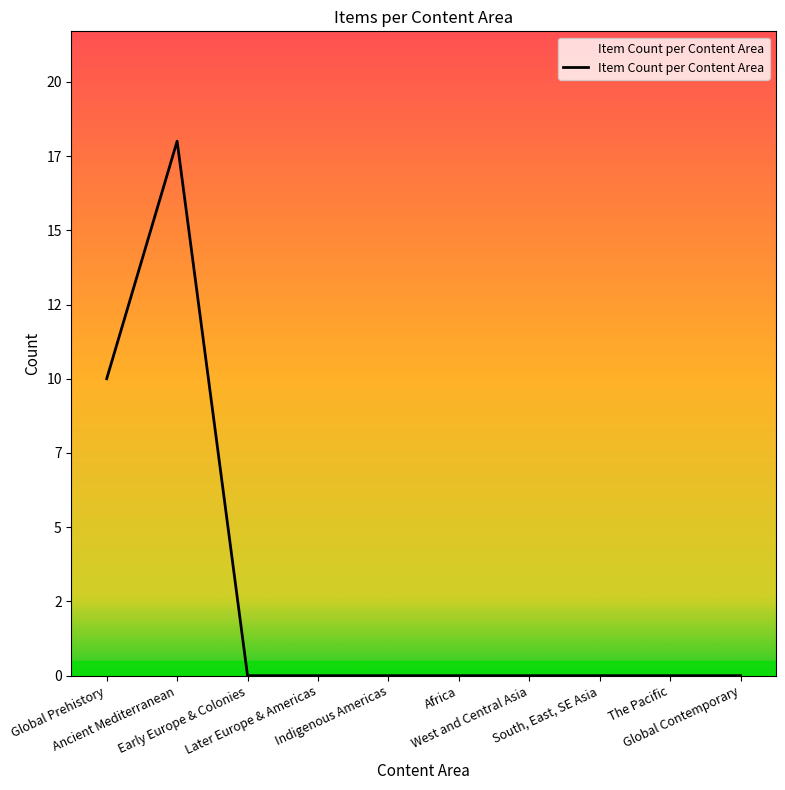

Where is the first local maximum?

Ancient Mediterranean